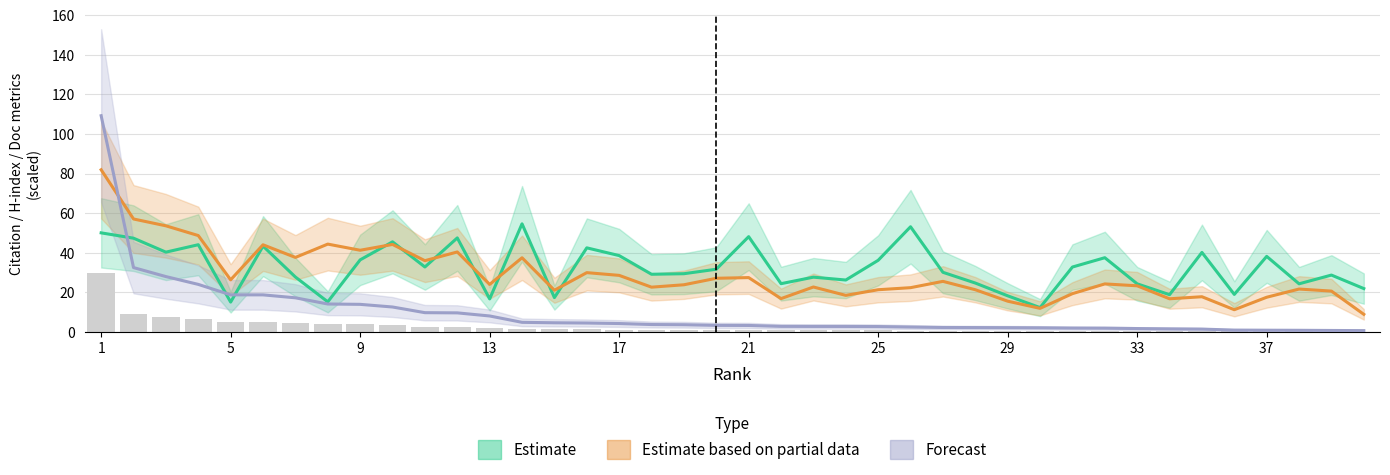

At how many categories does at least one series exceed 56?

2